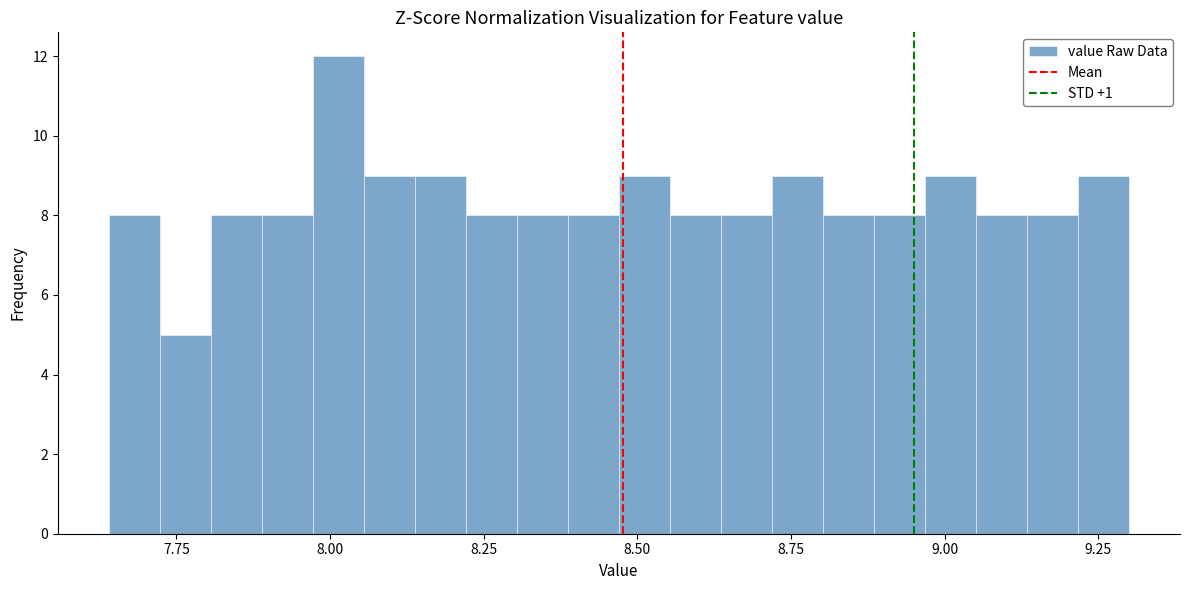

Read against the x-axis, roughly where is the centre of the tallest bar?

8.00